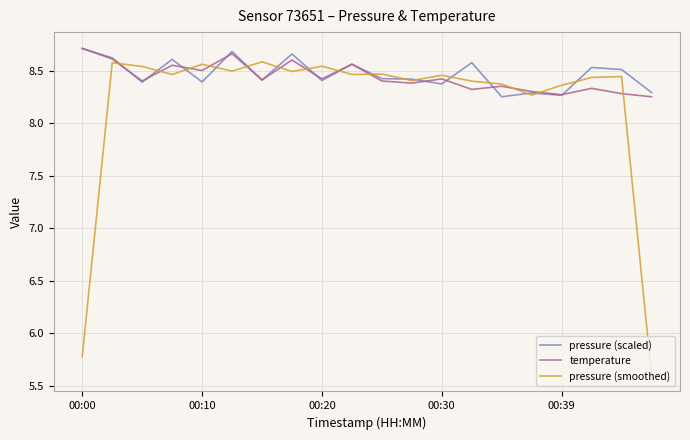

Which series has the widest spread of values?

pressure (smoothed)